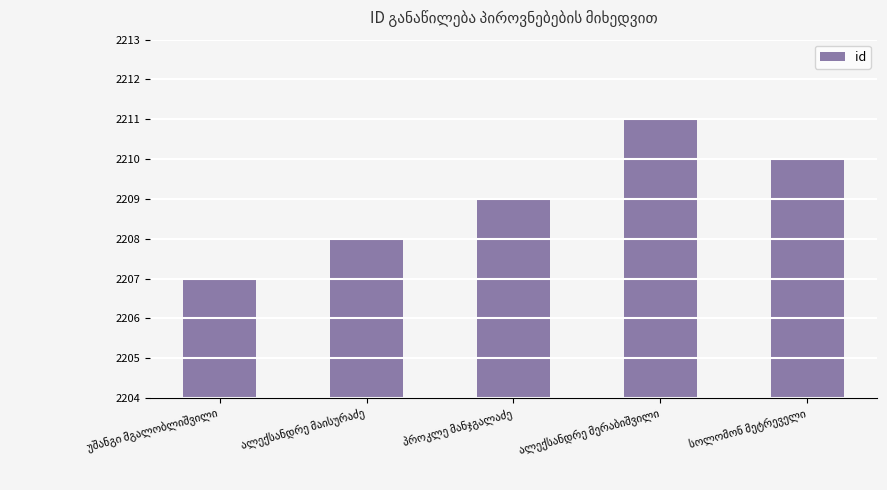

What is the minimum value shown in the chart?

2207